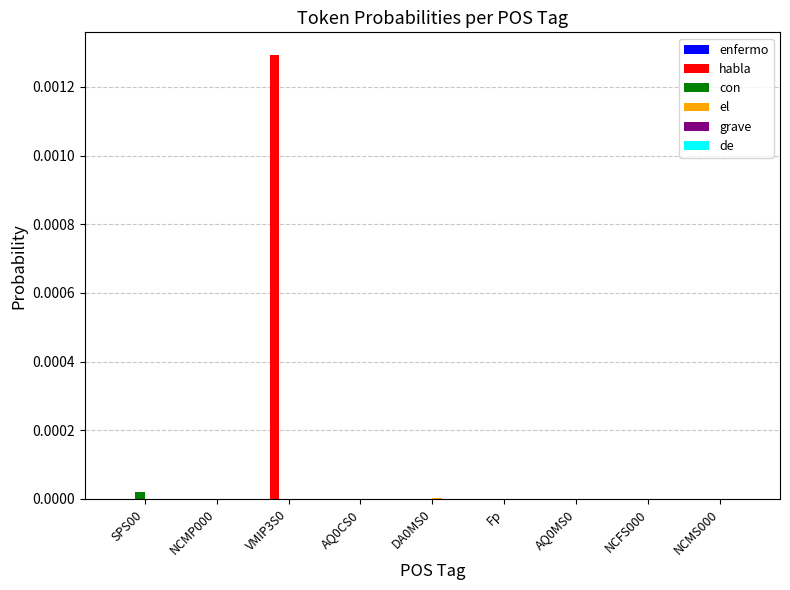

The value of con at VMIP3S0 is 0.0. True or false?

True